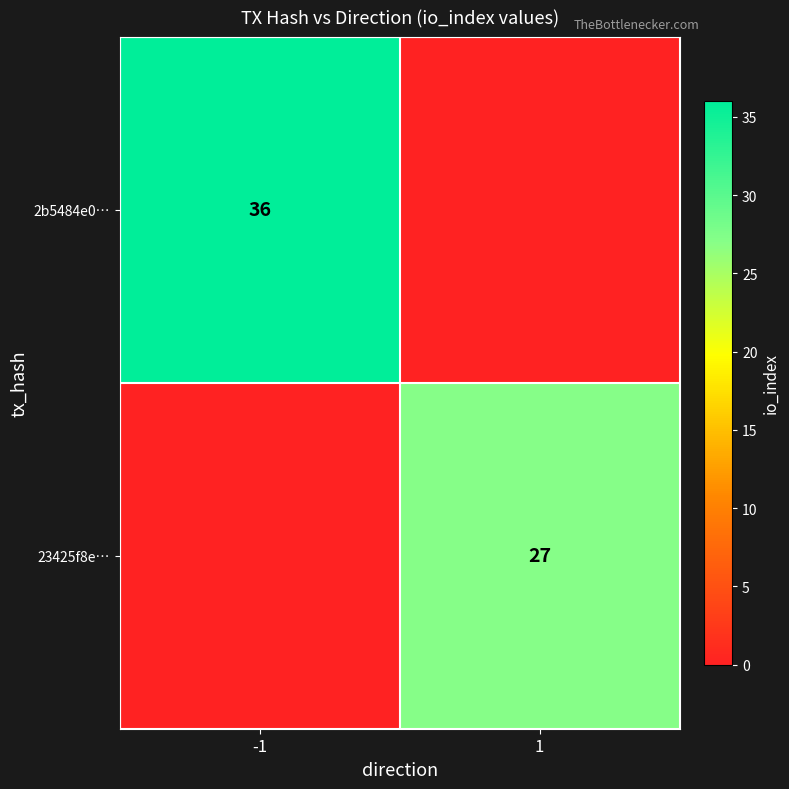

What is the total value across all series at -1?

36